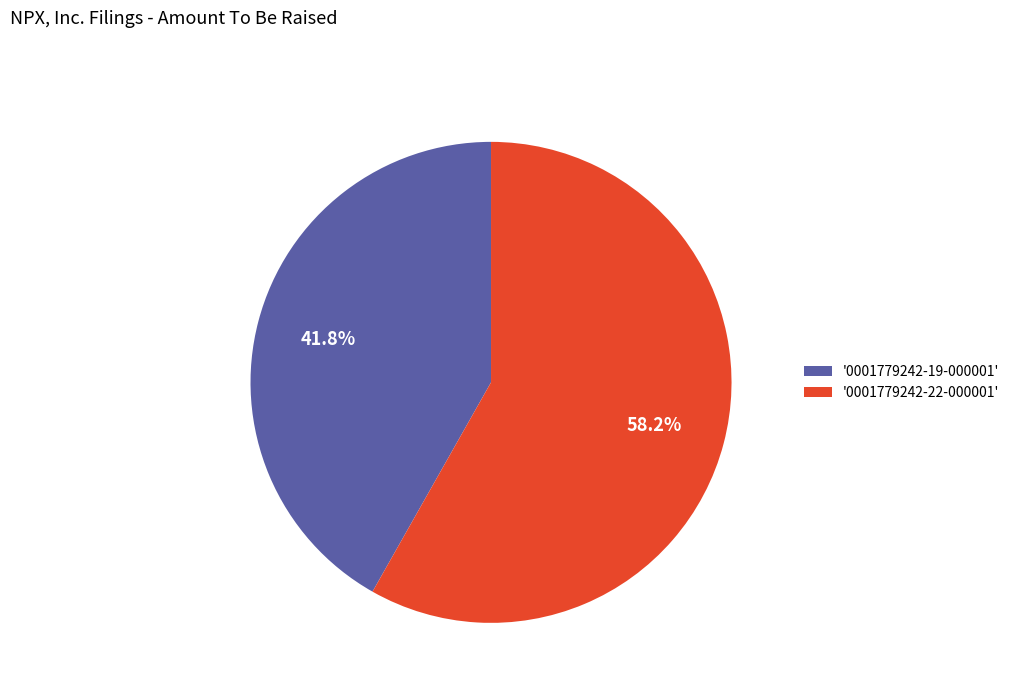

Which category has the biggest portion of the pie?

'0001779242-22-000001'